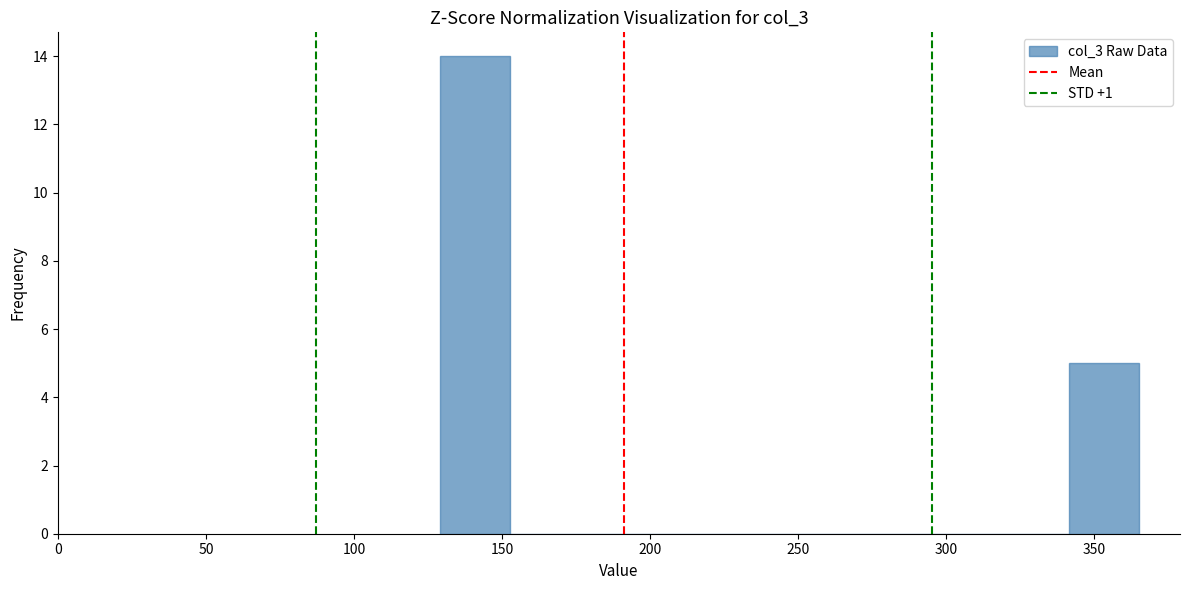

Which range on the x-axis has the tallest bar?

130 to 155